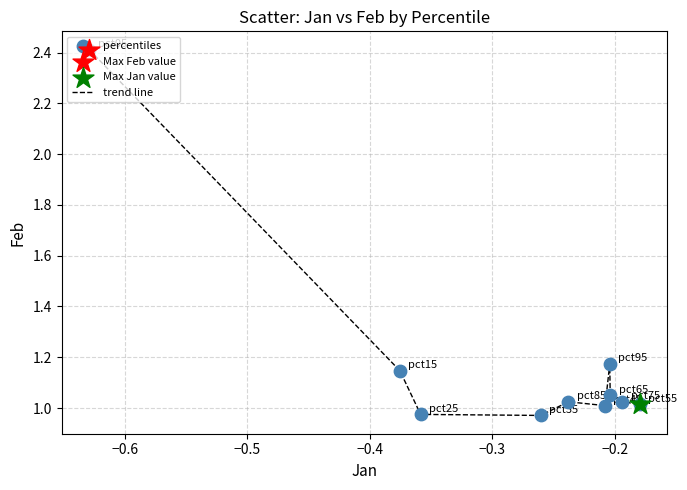

What is the greatest value displayed?

2.4